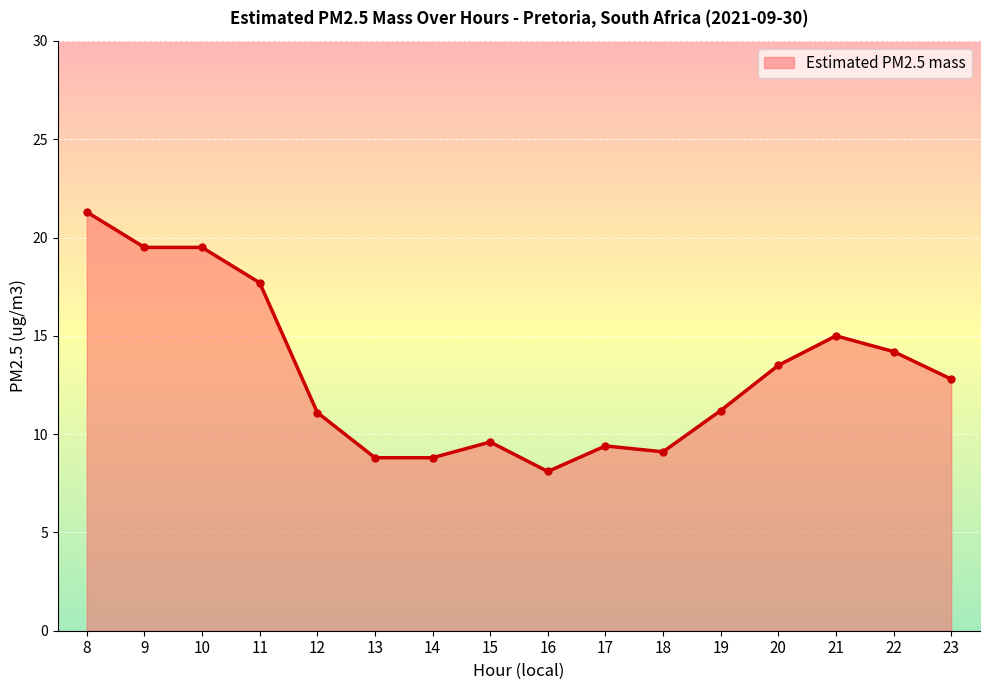

The value at 18 is 5.1. True or false?

False